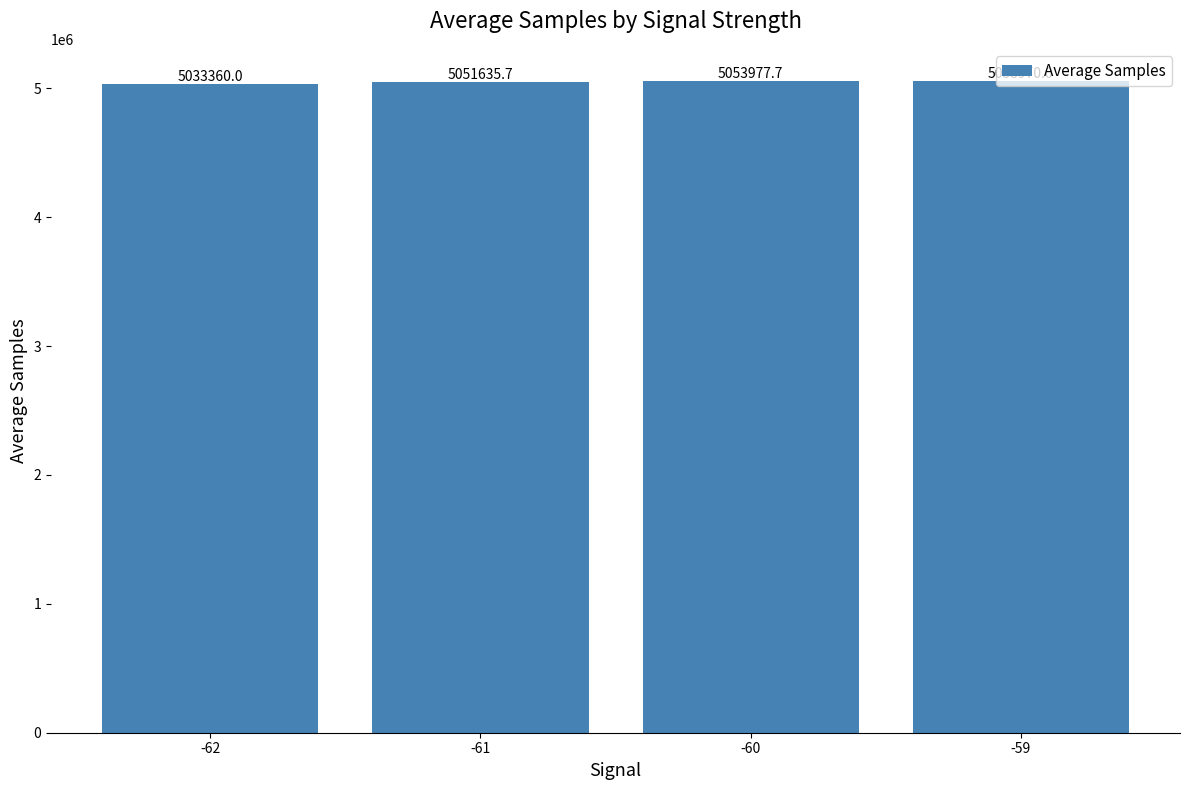

Is it true that the value at -60 is 5053977.7?

True